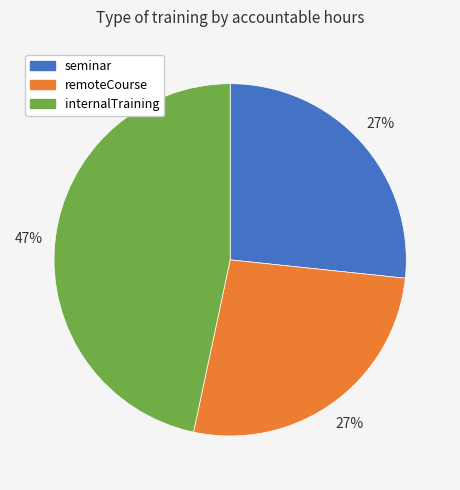

The internalTraining slice represents 47% of the pie. True or false?

True